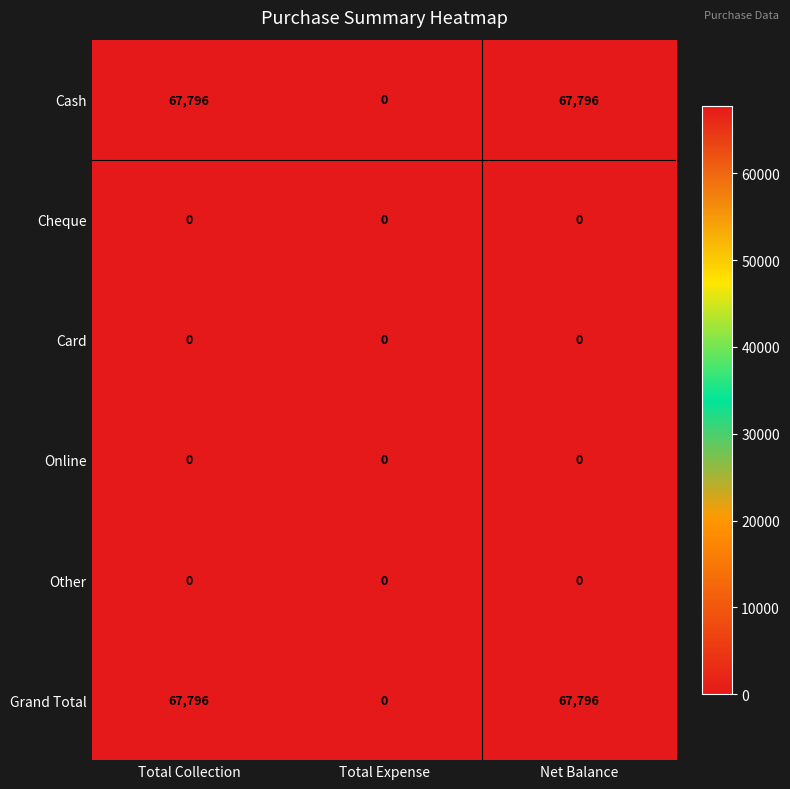

What is the sum of the Grand Total values at Total Collection and Total Expense?

67796